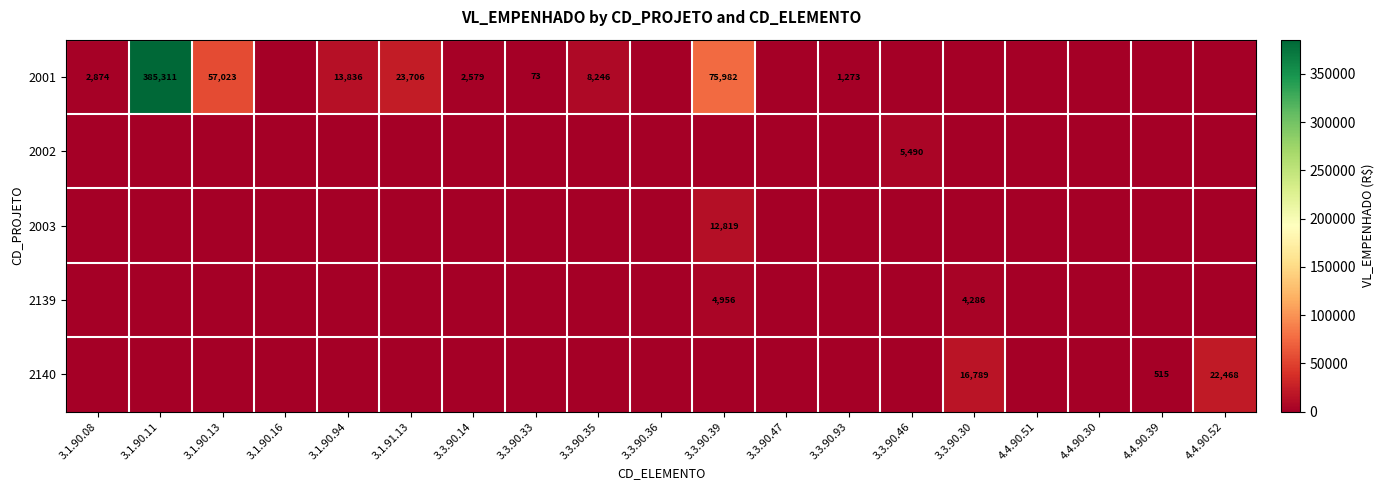

The value of 2001 at 3.3.90.33 is 73. True or false?

True